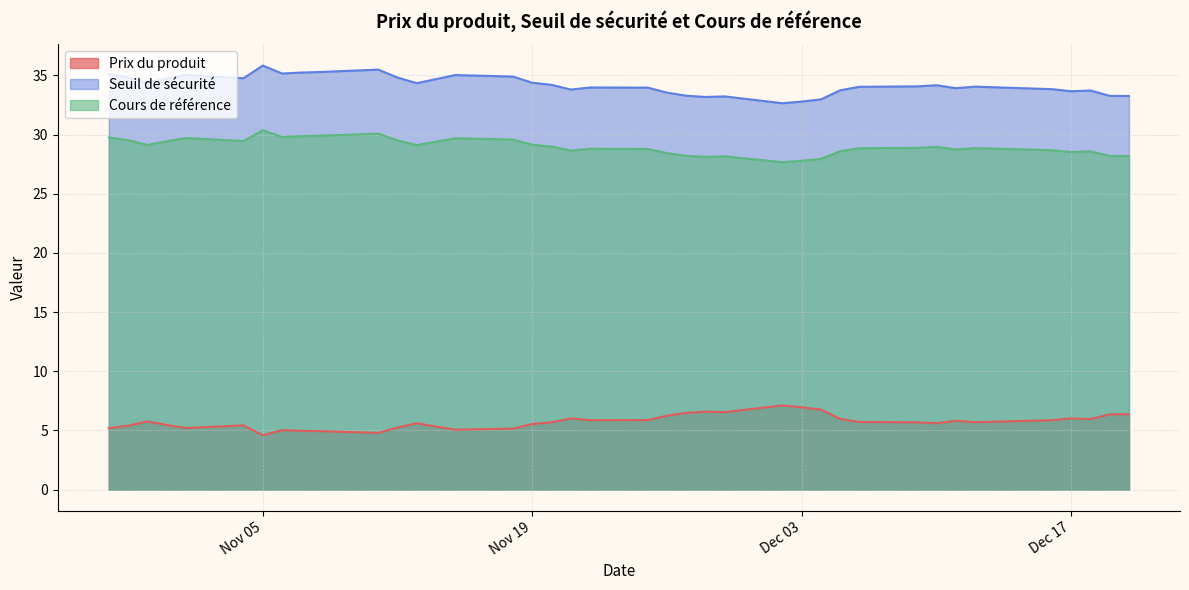

True or false: Prix du produit has a value of 11.8 at Dec 03.

False